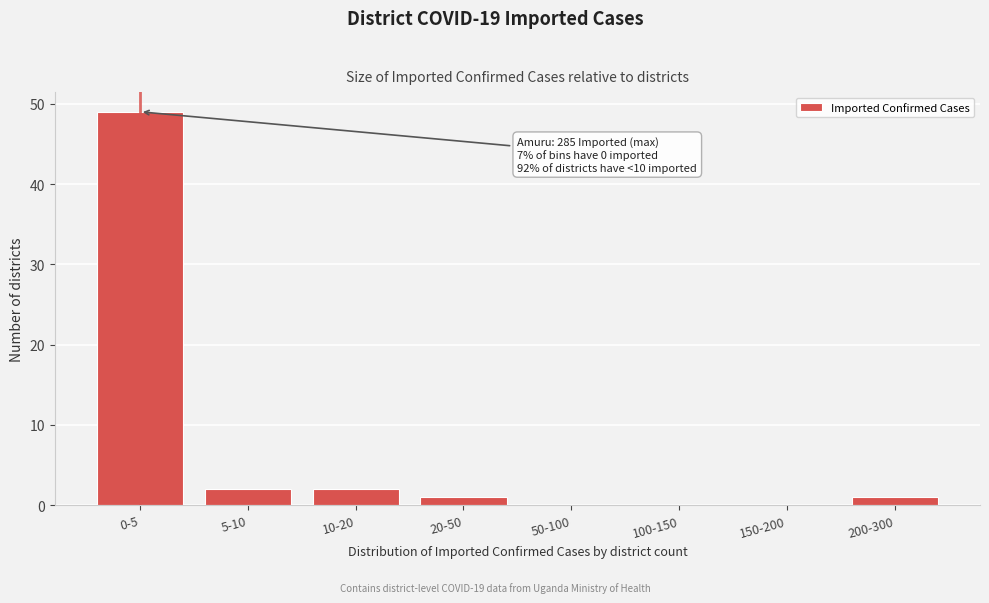

Reading left to right, list all the values displayed in this chart.

0-5=49	5-10=2	10-20=2	20-50=1	50-100=0	100-150=0	150-200=0	200-300=1